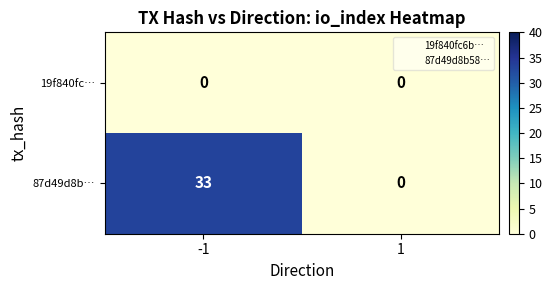

The value of 87d49d8b… at 1 is 0. True or false?

True